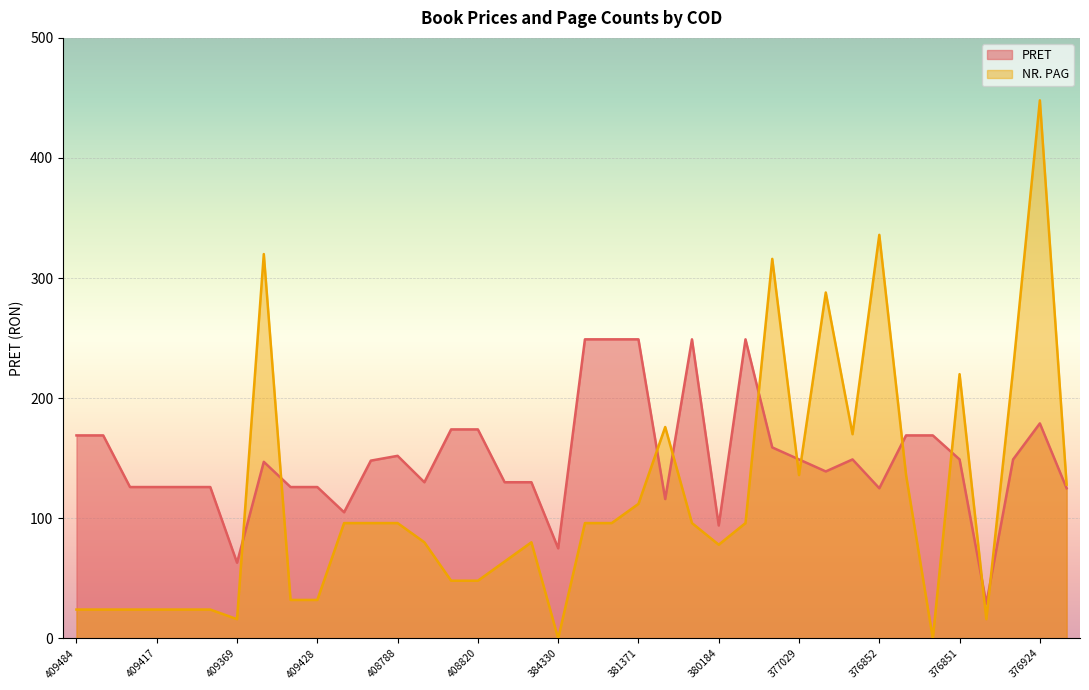

What is the sum of all NR. PAG values?

4320